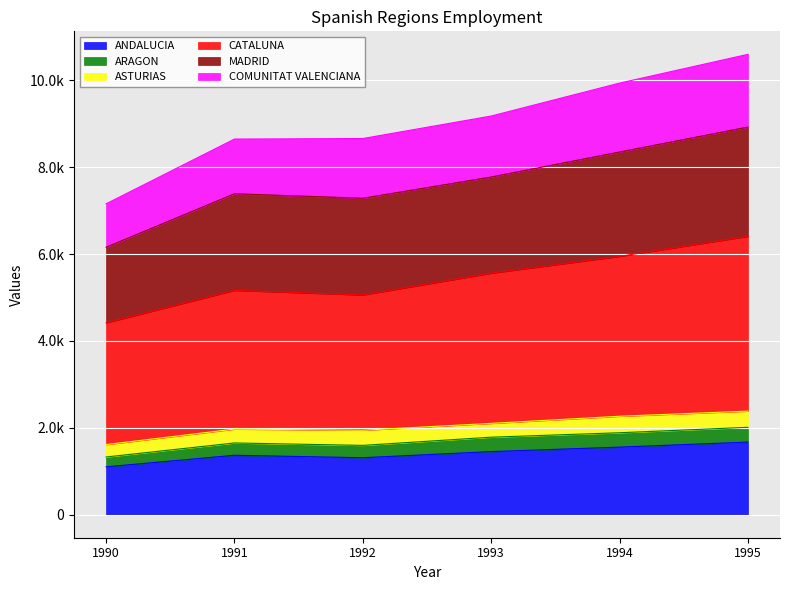

At which label does CATALUNA reach its minimum?

1990